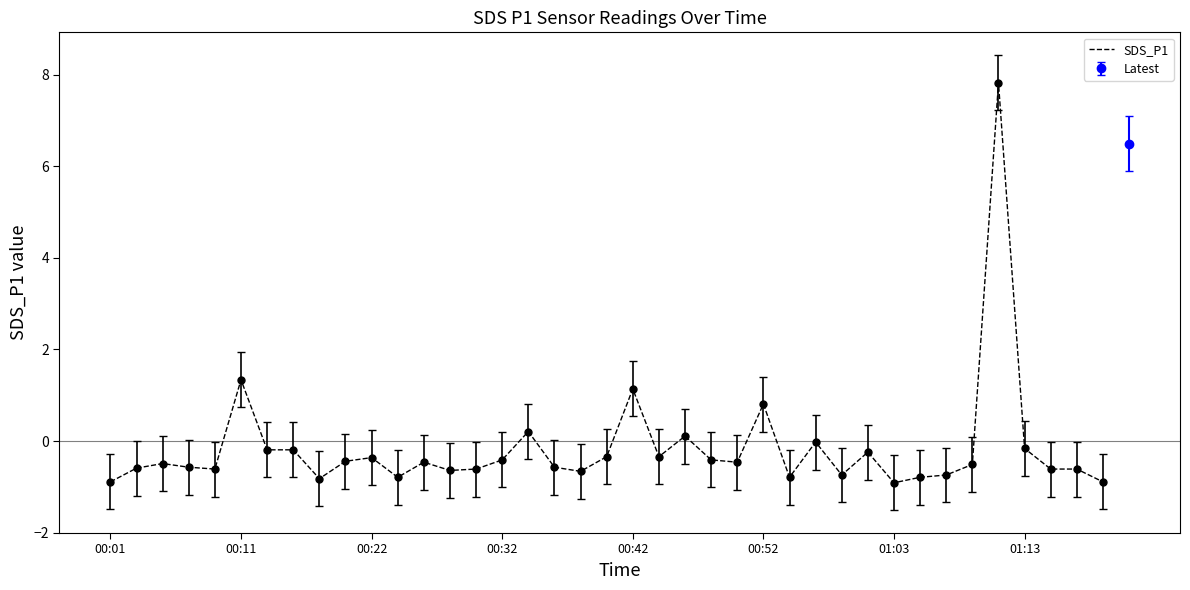

Does the chart have visible grid lines?

No